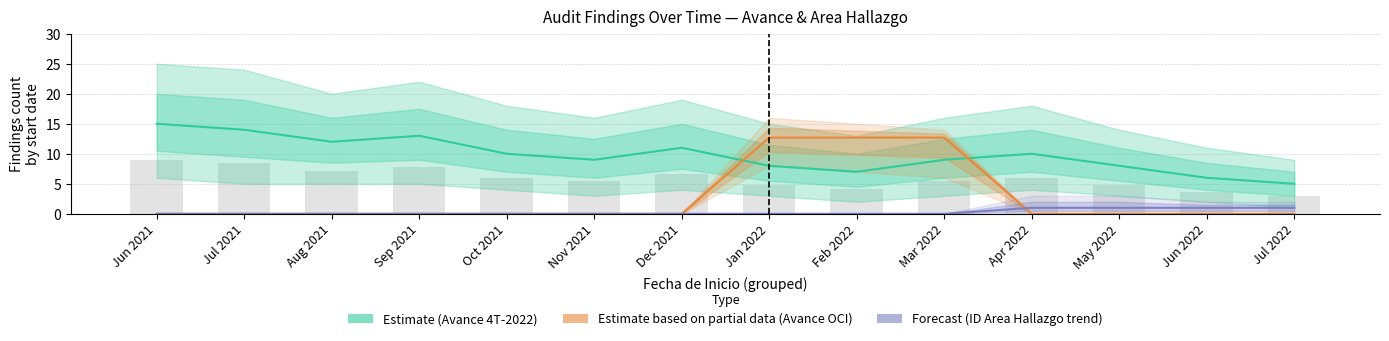

Reading right to left, transcribe all the data shown in this chart.

Estimate (Avance 4T-2022): 5.0	6.0	8.0	10.0	9.0	7.0	8.0	11.0	9.0	10.0	13.0	12.0	14.0	15.0
Estimate based on partial data (Avance OCI): 0.0	0.0	0.0	0.0	12.7	12.7	12.7	0.0	0.0	0.0	0.0	0.0	0.0	0.0
Forecast (ID Area Hallazgo trend): 1.0	1.0	1.0	1.0	0.0	0.0	0.0	0.0	0.0	0.0	0.0	0.0	0.0	0.0